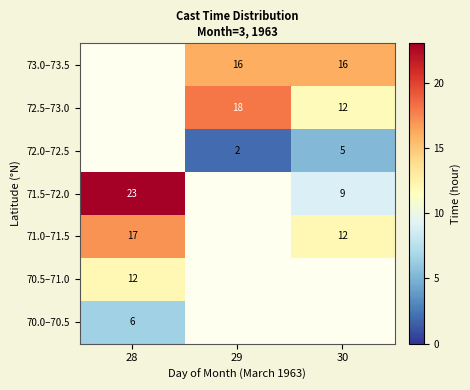

The value of 73.0–73.5 at 29 is 16.0. True or false?

True